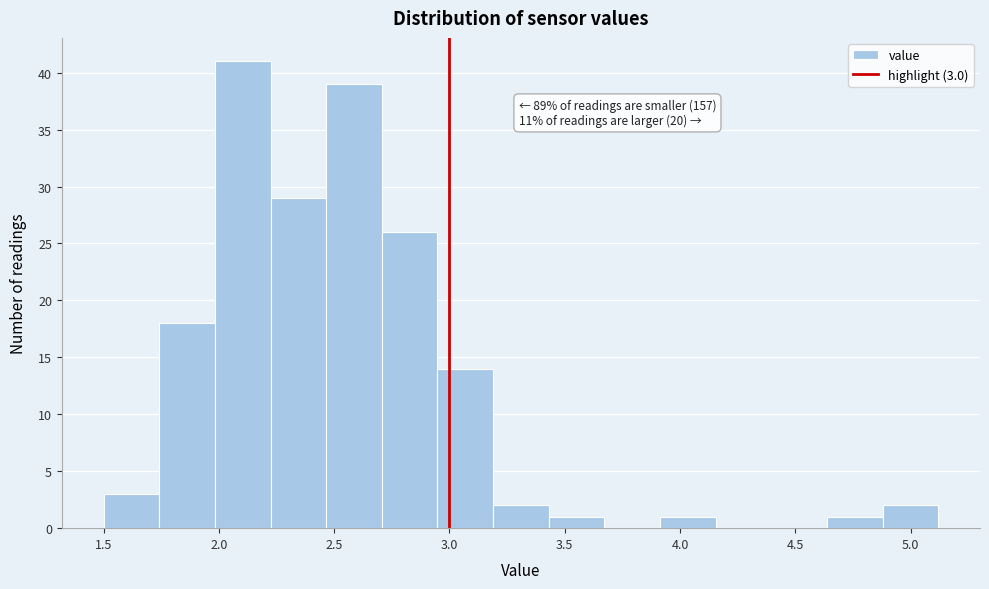

Which range on the x-axis has the tallest bar?

2.00 to 2.20